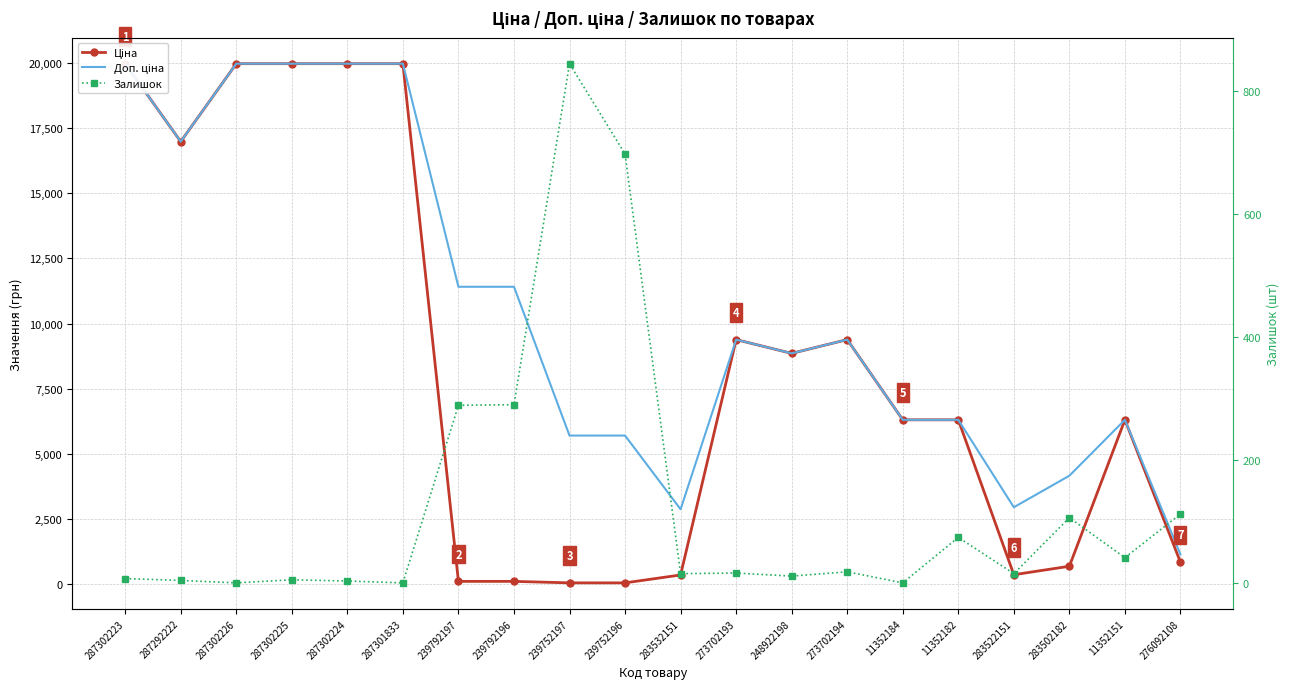

True or false: Залишок and Доп. ціна cross at least once.

False